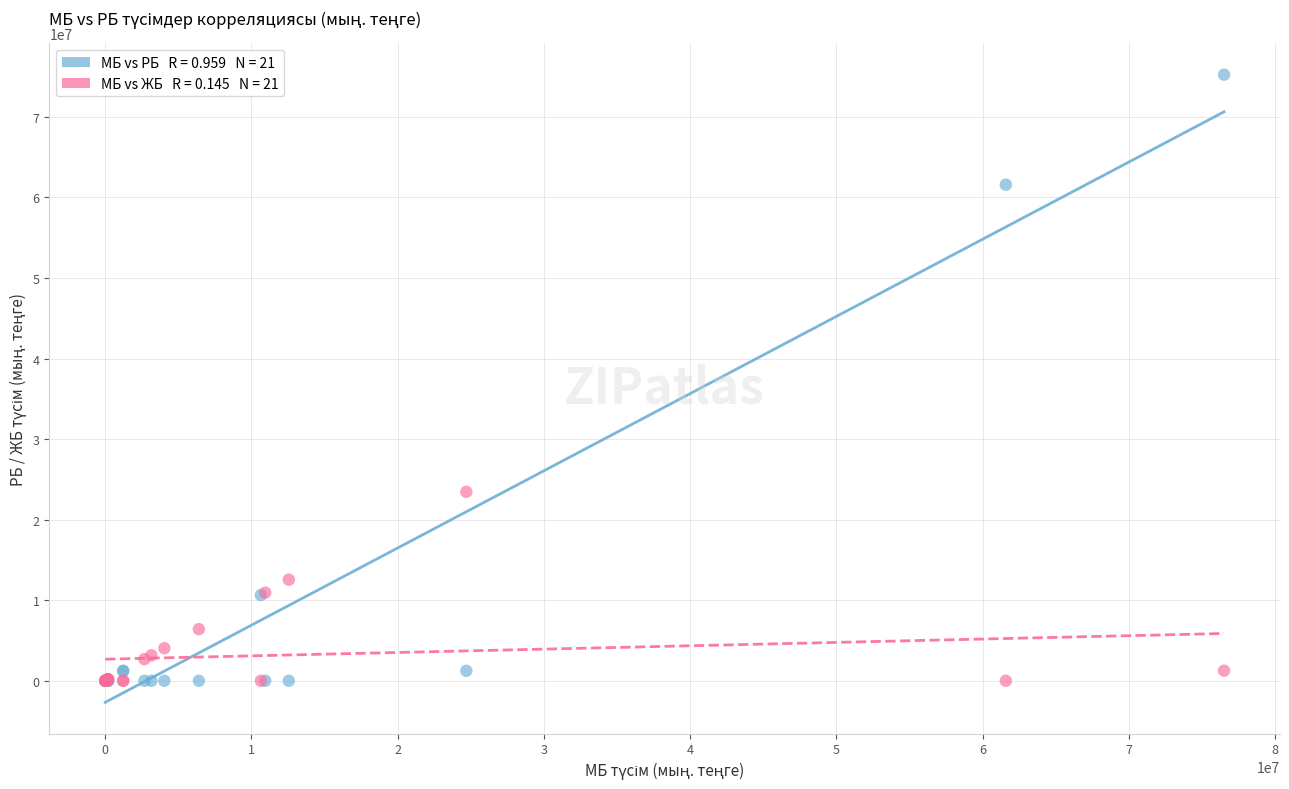

Across all series, what Y value is closest to 37622020?

23454378